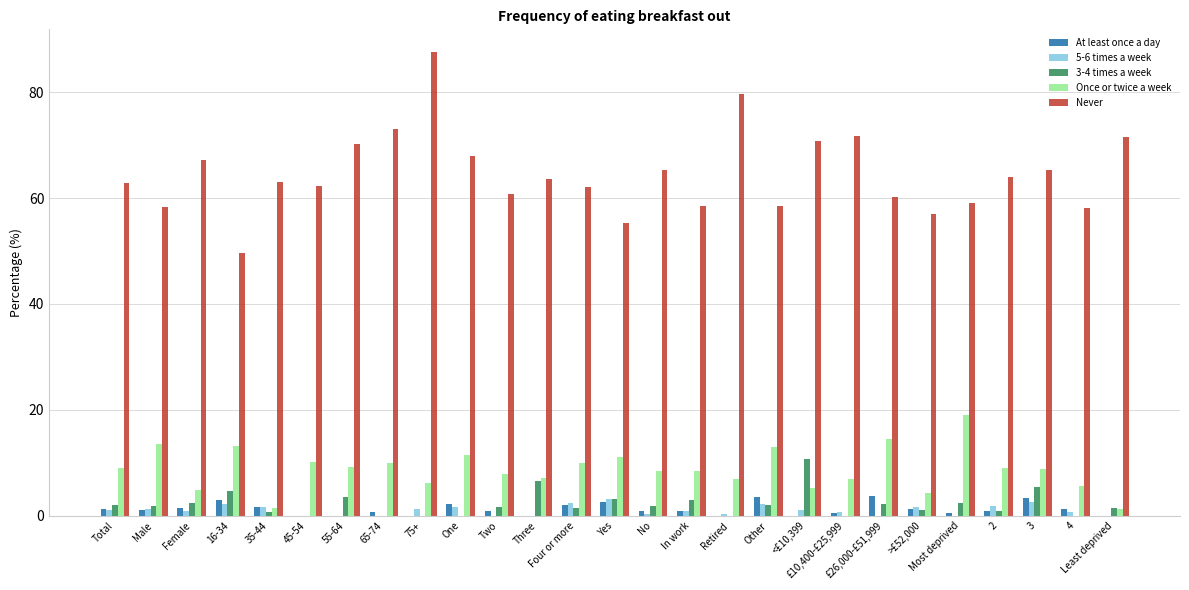

The value of 5-6 times a week at Male is 1.2. True or false?

True